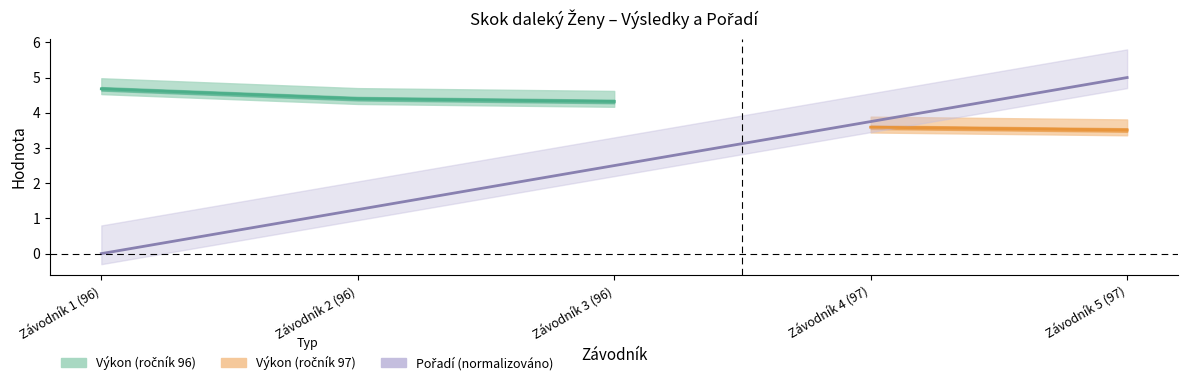

Is it true that the value at Závodník 5 (97) is 5.0?

True